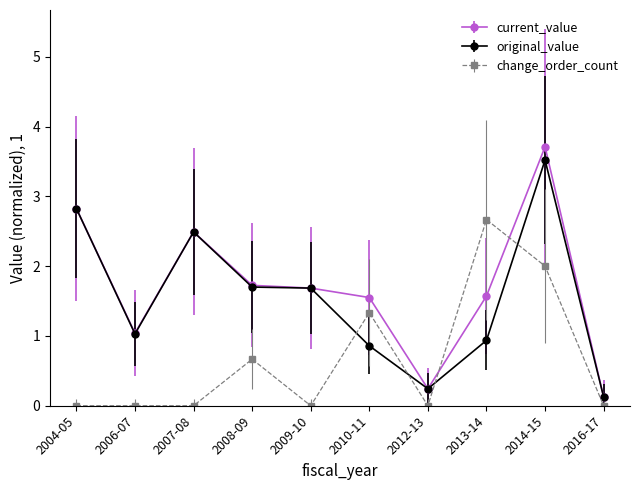

At which category does current_value reach its first local peak?

2007-08